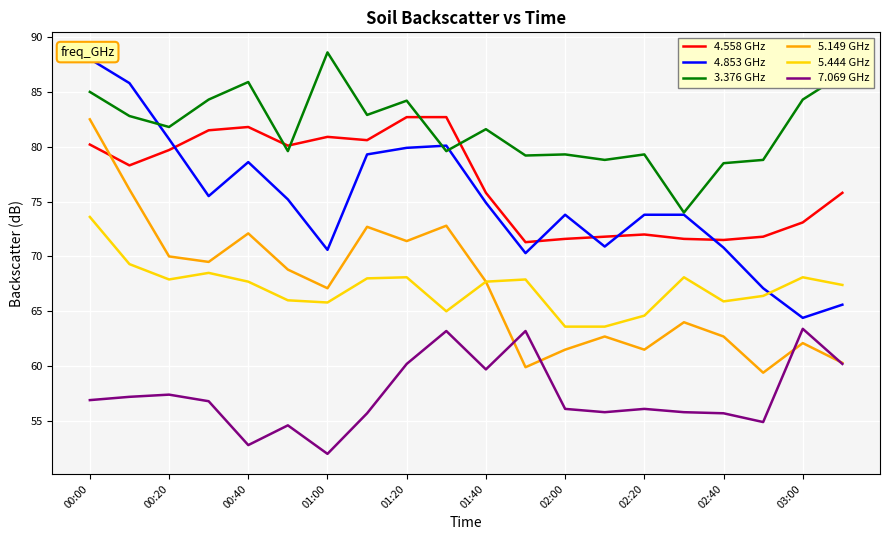

What is the maximum value for 4.853 GHz?

88.0